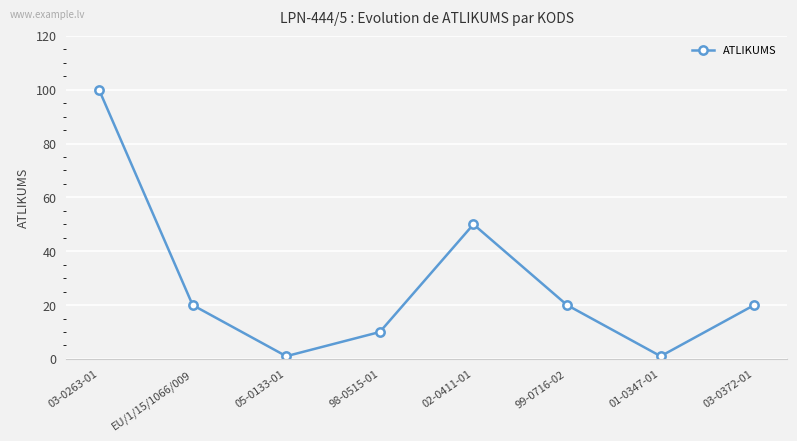

What is the label of the 5th point from the left?

02-0411-01